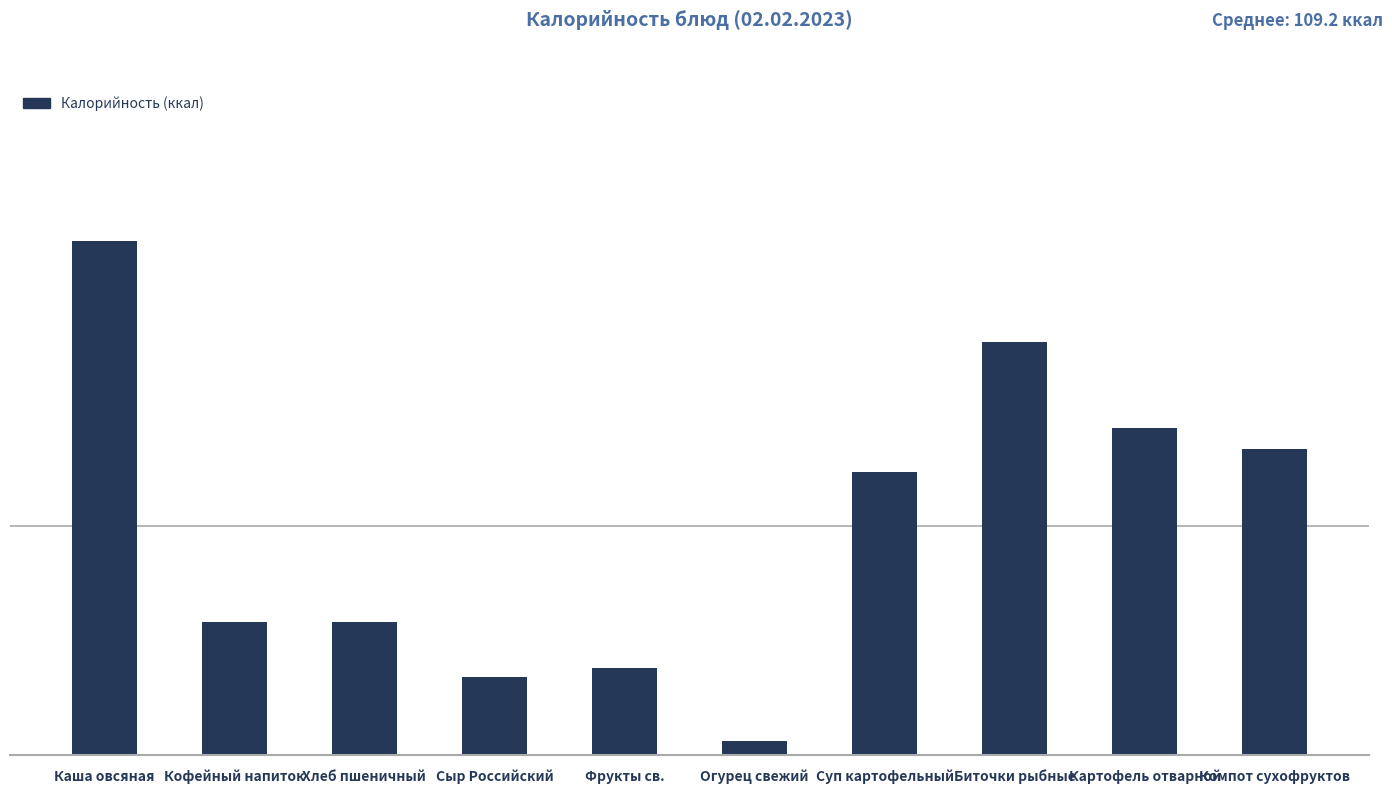

What is the sum of all values?

1091.7